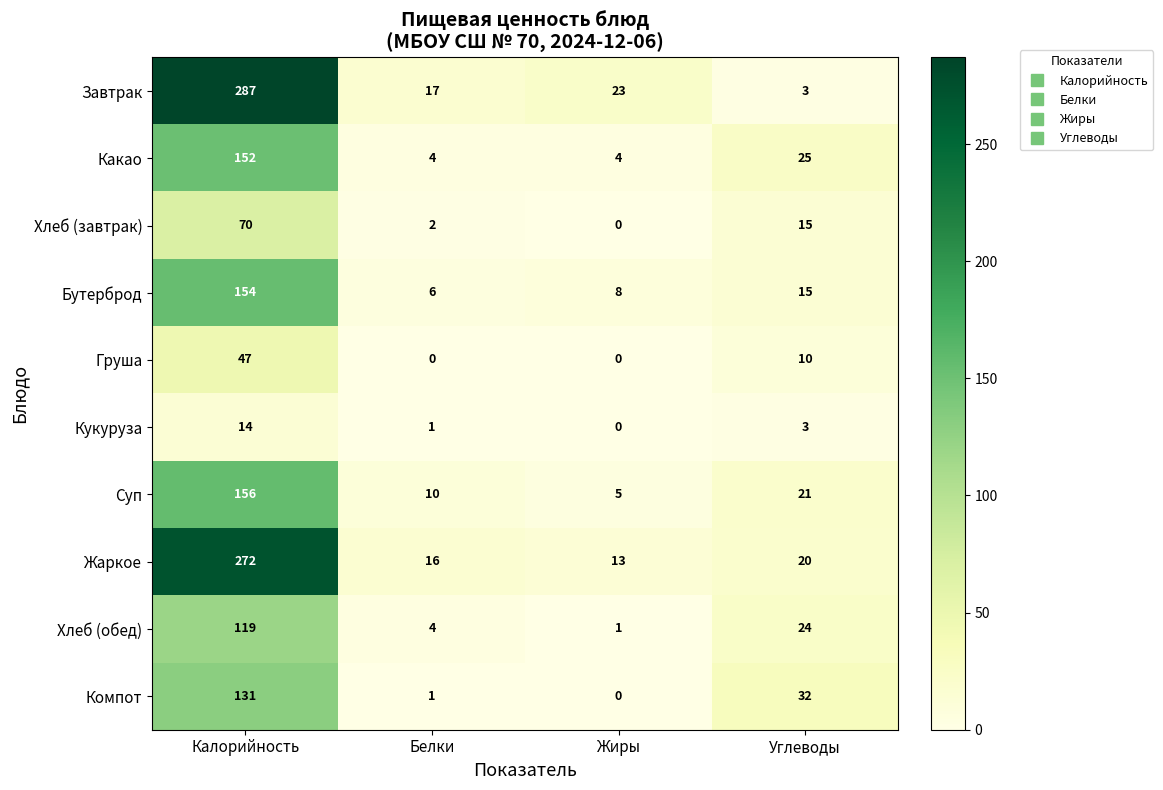

What is the lowest value of the Жаркое series?

13